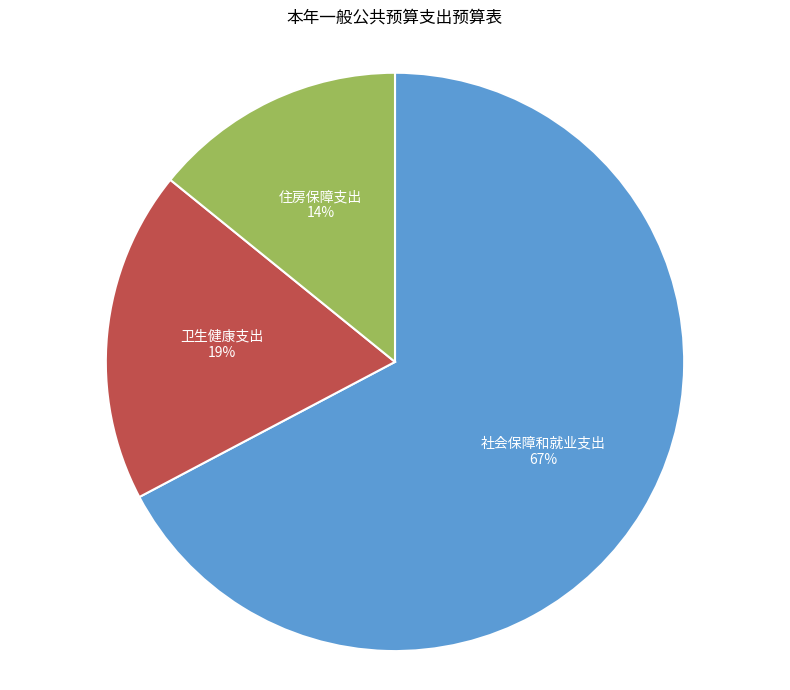

Does any single category account for the majority?

Yes